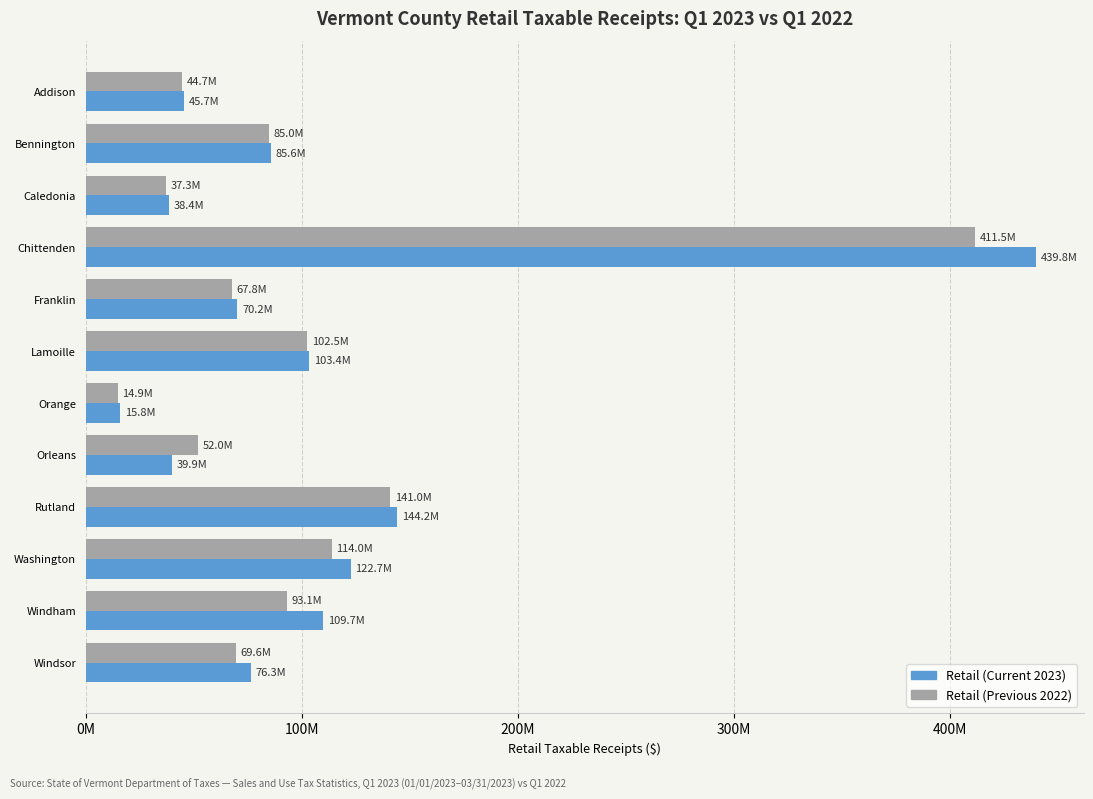

What are all the series names shown in the legend?

Retail (Current 2023), Retail (Previous 2022)